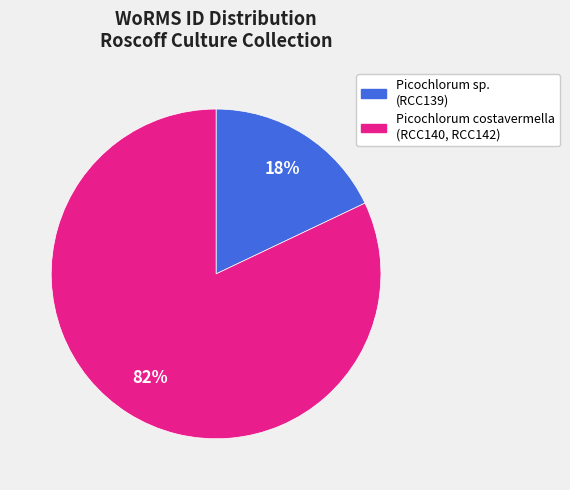

To the nearest percent, what is the average slice percentage?

50%